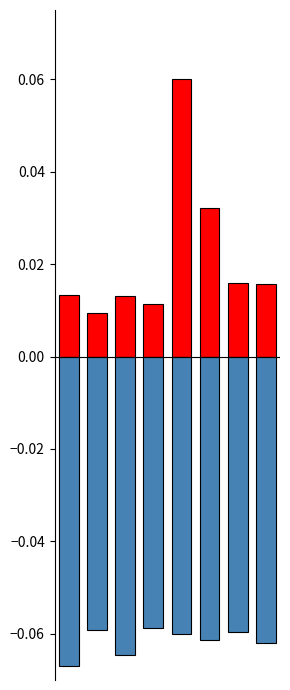

Read the value at 3.

-0.1